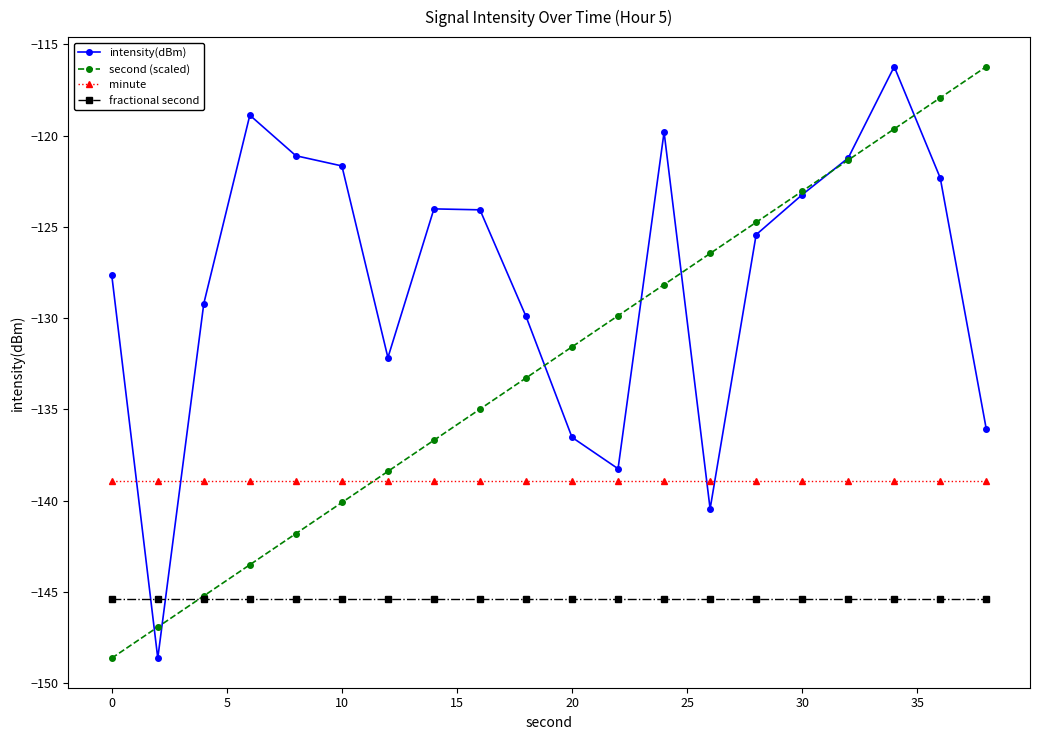

What are all the series names shown in the legend?

intensity(dBm), second (scaled), minute, fractional second